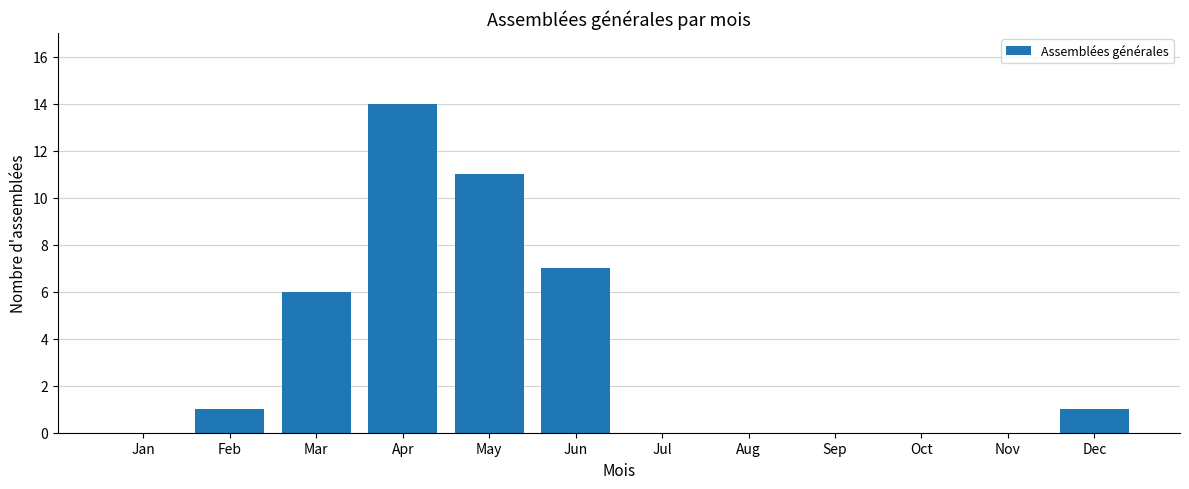

Reading left to right, list all the values displayed in this chart.

0	1	6	14	11	7	0	0	0	0	0	1